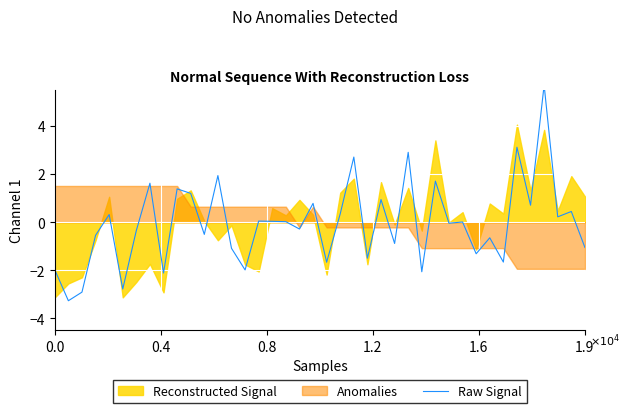

How many interior local peaks (higher than both neighbors) does the data have?

15